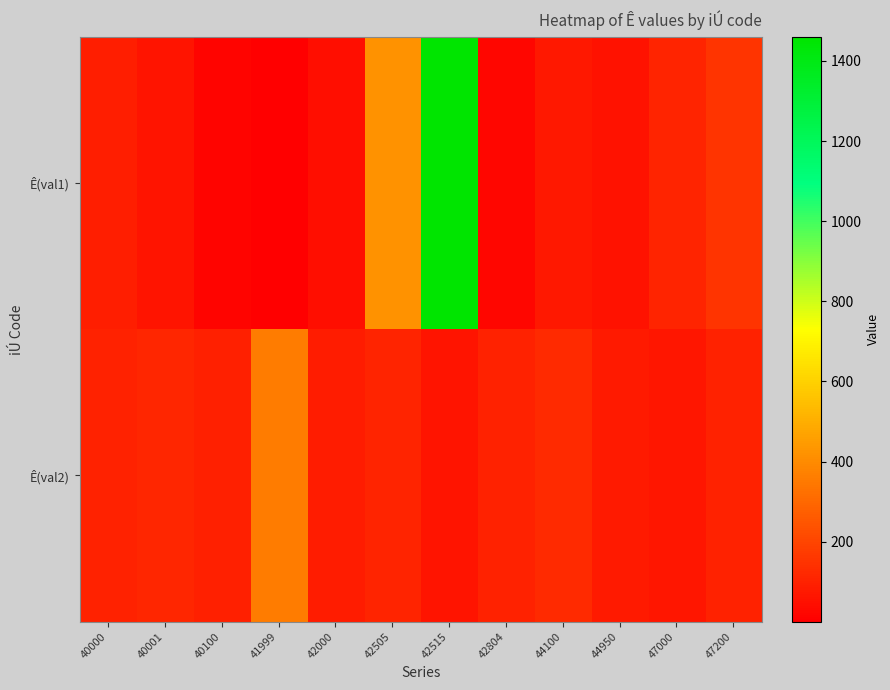

Reading left to right, extract all data points from this chart.

Ê(val1): 40000=87.5	40001=60.6	40100=16.4	41999=0.6	42000=40.8	42505=420.0	42515=1460.0	42804=21.9	44100=70.5	44950=55.6	47000=108.6	47200=150.0
Ê(val2): 40000=101.9	40001=109.6	40100=96.5	41999=358.6	42000=81.1	42505=107.3	42515=63.1	42804=98.9	44100=124.8	44950=75.8	47000=68.1	47200=100.0